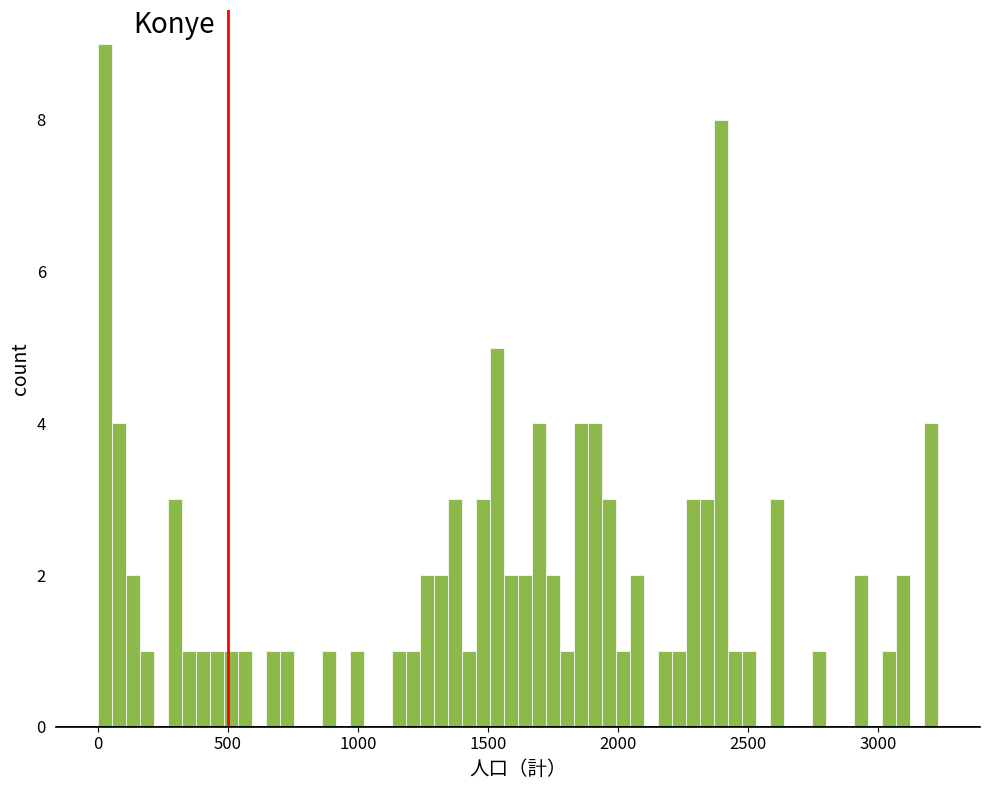

Read against the x-axis, roughly where is the centre of the tallest bar?

50